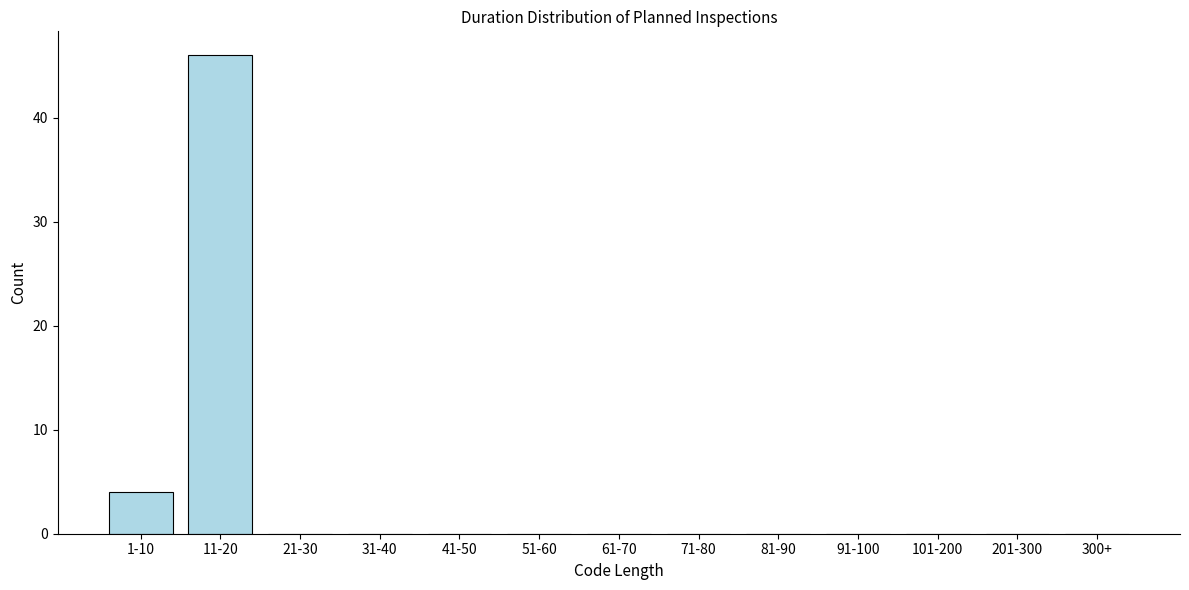

Reading right to left, transcribe all the data shown in this chart.

300+=0	201-300=0	101-200=0	91-100=0	81-90=0	71-80=0	61-70=0	51-60=0	41-50=0	31-40=0	21-30=0	11-20=46	1-10=4